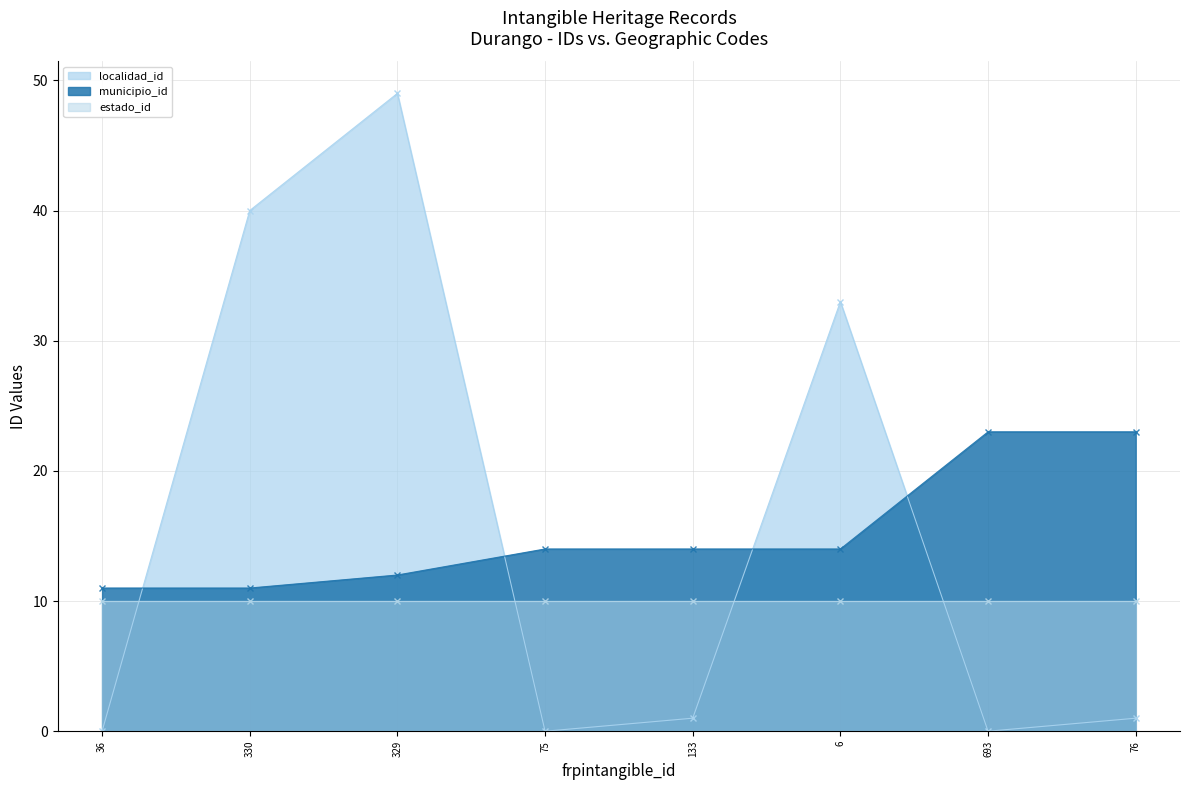

At which label is localidad_id closest to 24?

6